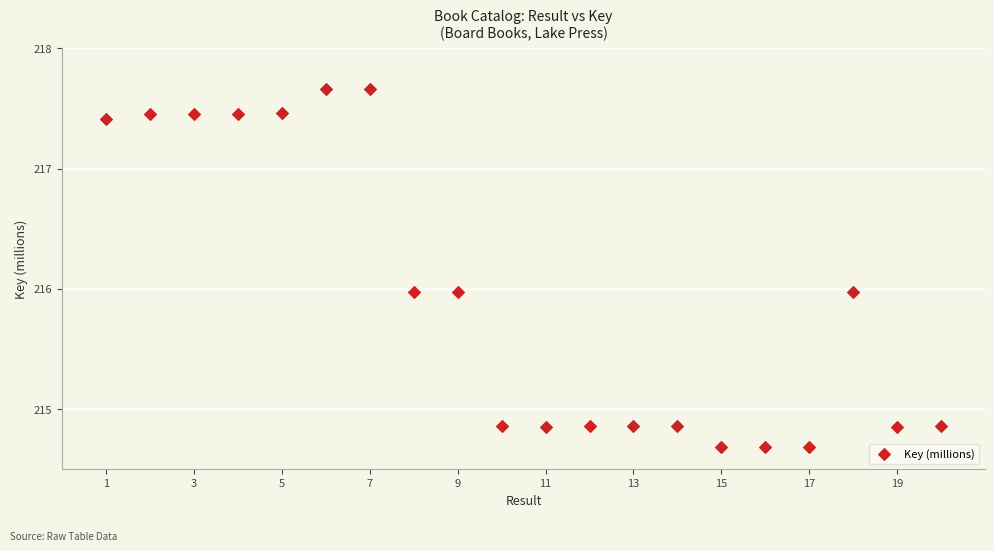

What is the range of X values (max minus min)?

19.0